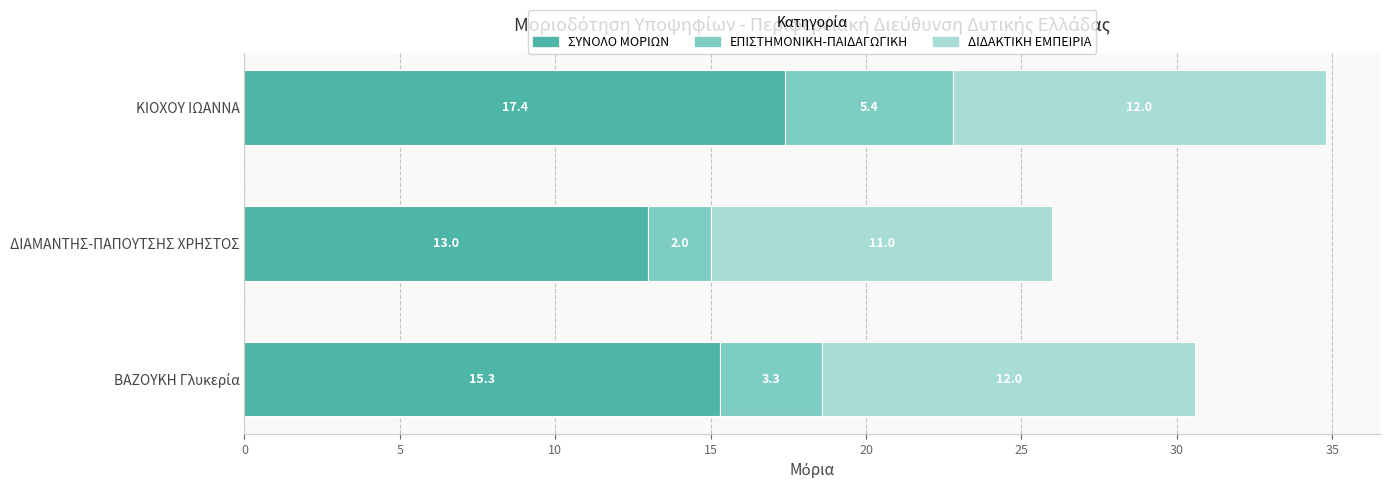

What is the difference between the maximum and minimum values in the ΣΥΝΟΛΟ ΜΟΡΙΩΝ series?

4.4